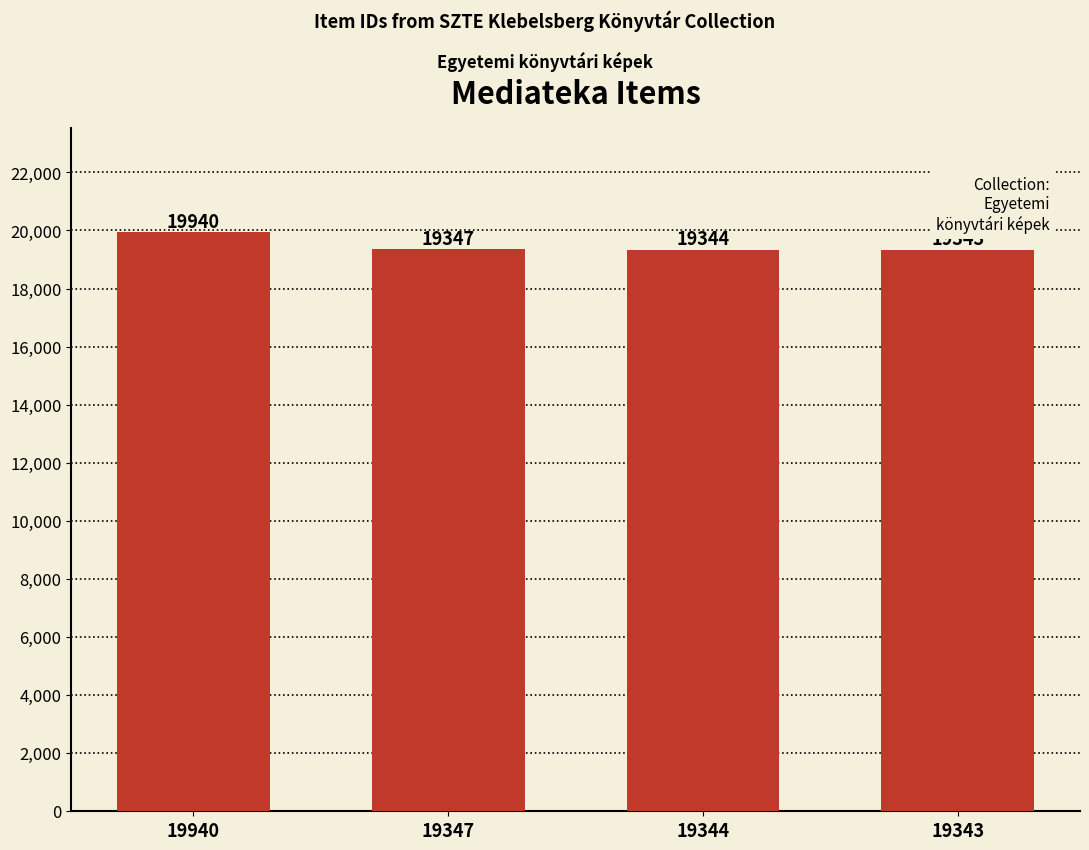

Rank the categories by value from highest to lowest.

19940, 19347, 19344, 19343